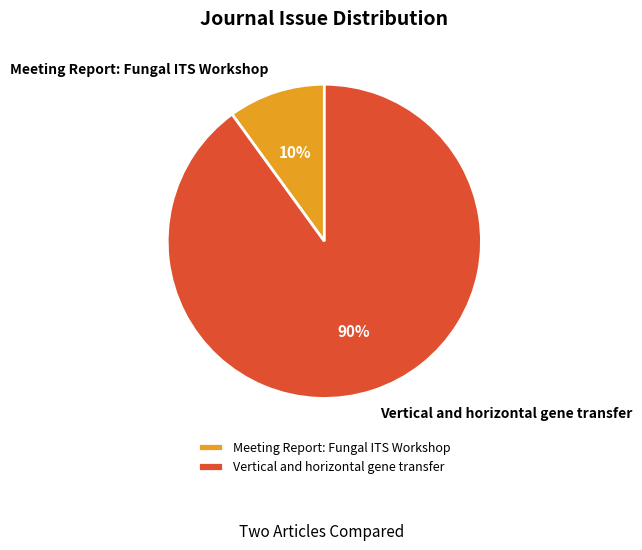

What is the smallest slice in the pie chart?

Meeting Report: Fungal ITS Workshop